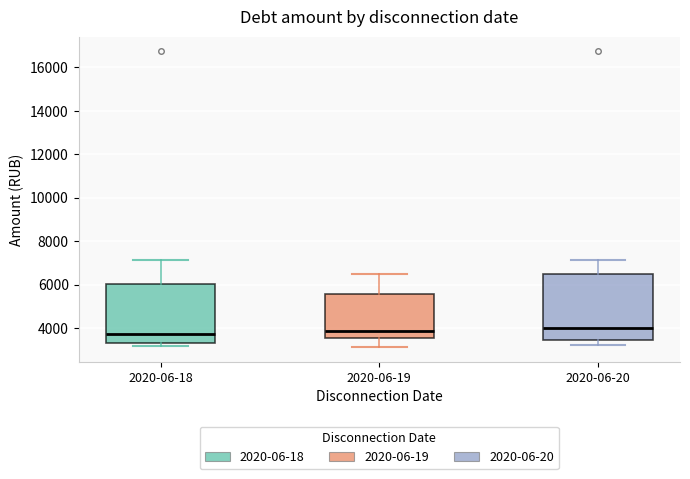

Where is the upper edge of the box for 2020-06-18 on the y-axis? The values are not printed on the chart, so give them approximately, as read against the axis.

6000